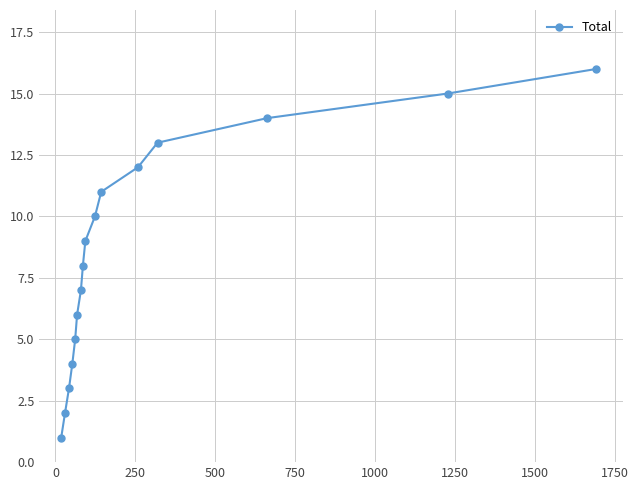

True or false: the data has more than 2 interior local peaks.

False